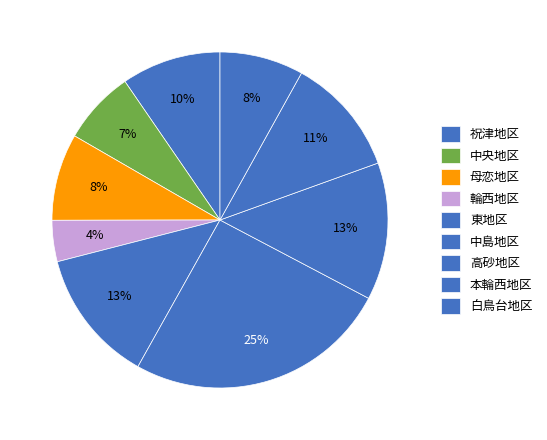

How many slices are in this pie chart?

9